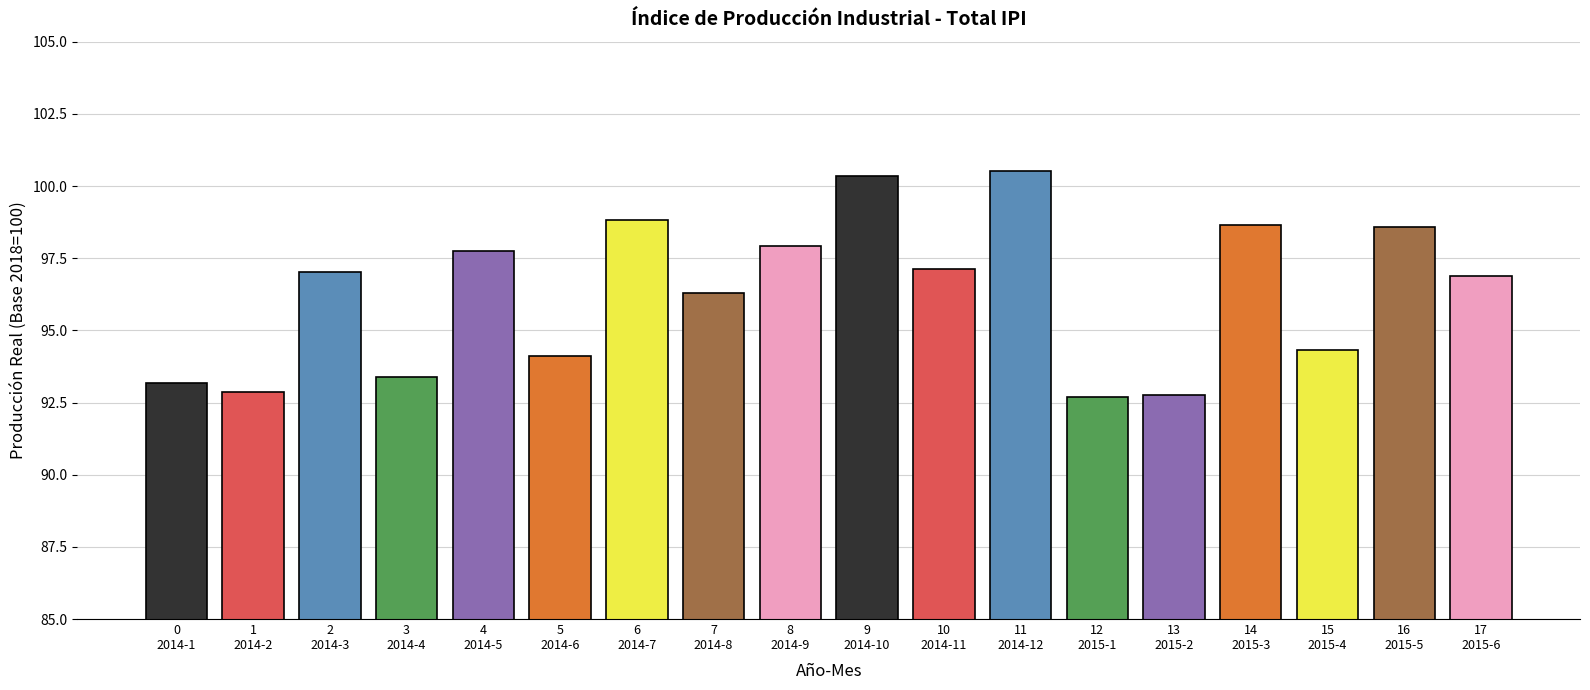

What is the maximum value shown in the chart?

100.5